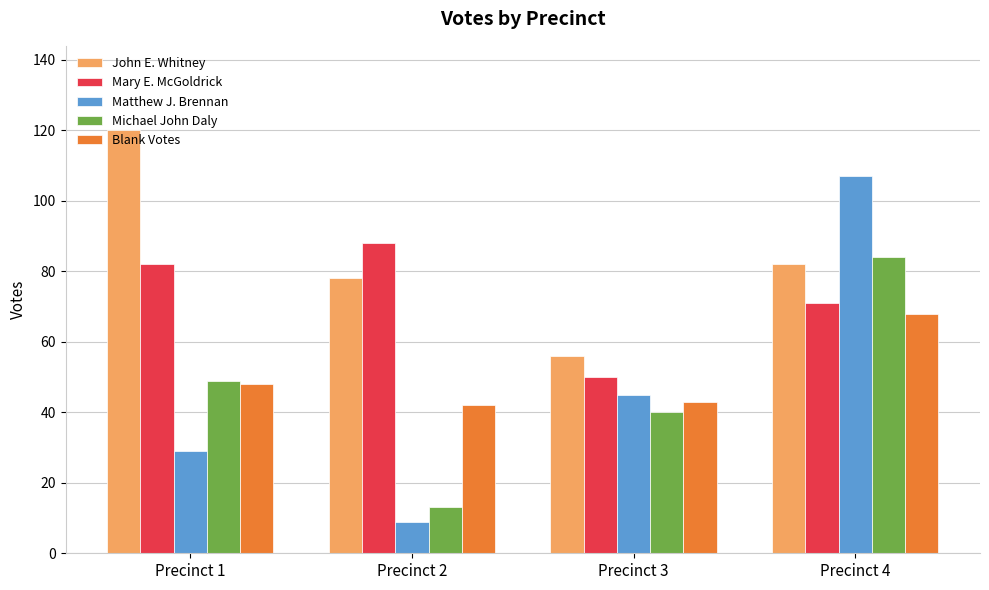

The Blank Votes series shows 43 at Precinct 3. True or false?

True